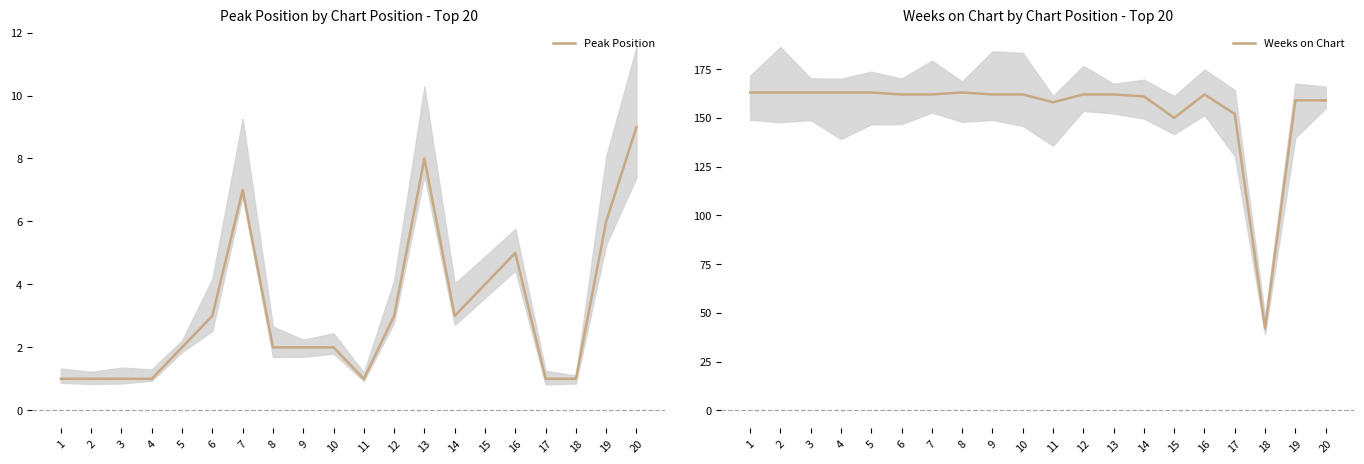

Which series has the largest total across all categories?

Weeks on Chart